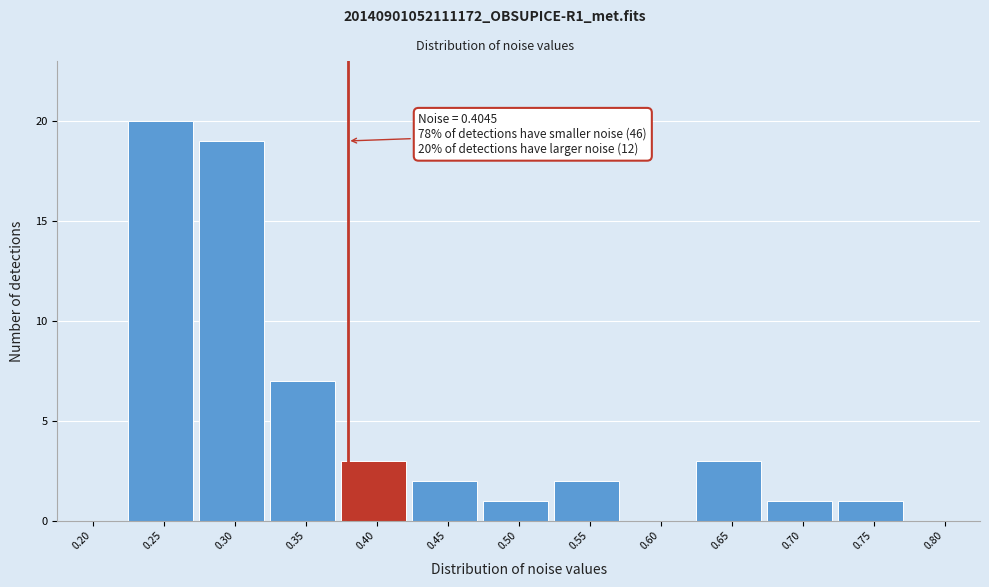

Reading left to right, transcribe all the data shown in this chart.

0.20=0	0.25=20	0.30=19	0.35=7	0.40=3	0.45=2	0.50=1	0.55=2	0.60=0	0.65=3	0.70=1	0.75=1	0.80=0